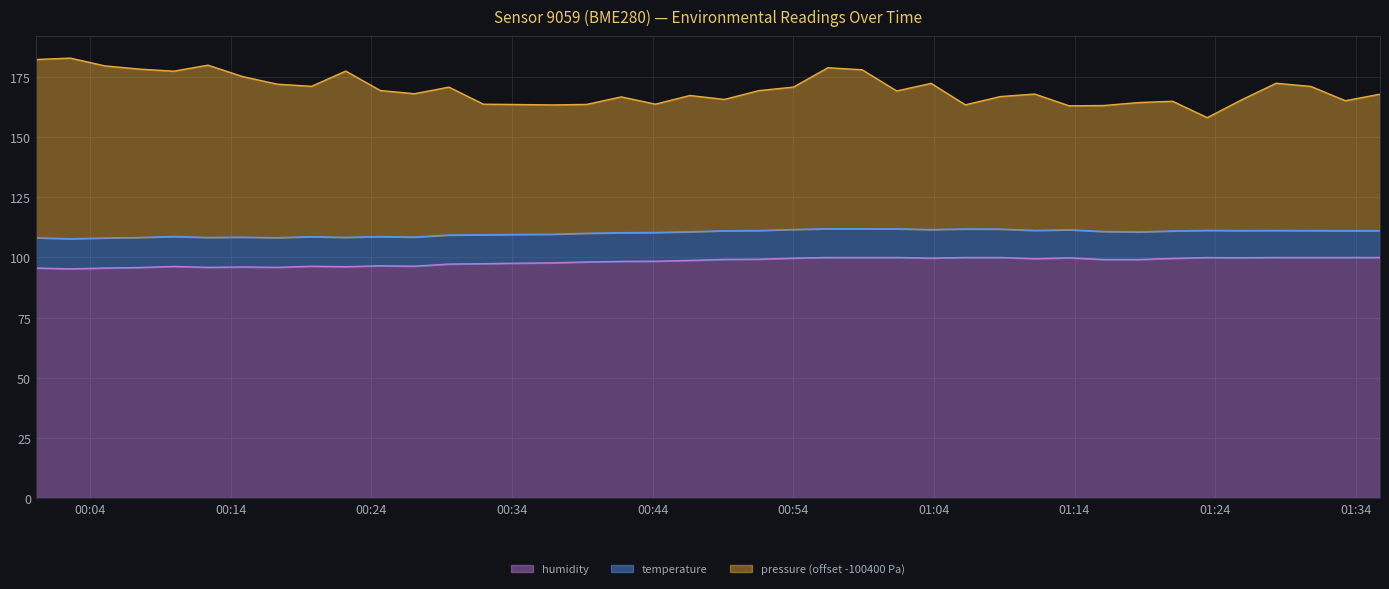

What is the minimum value for humidity?

95.3